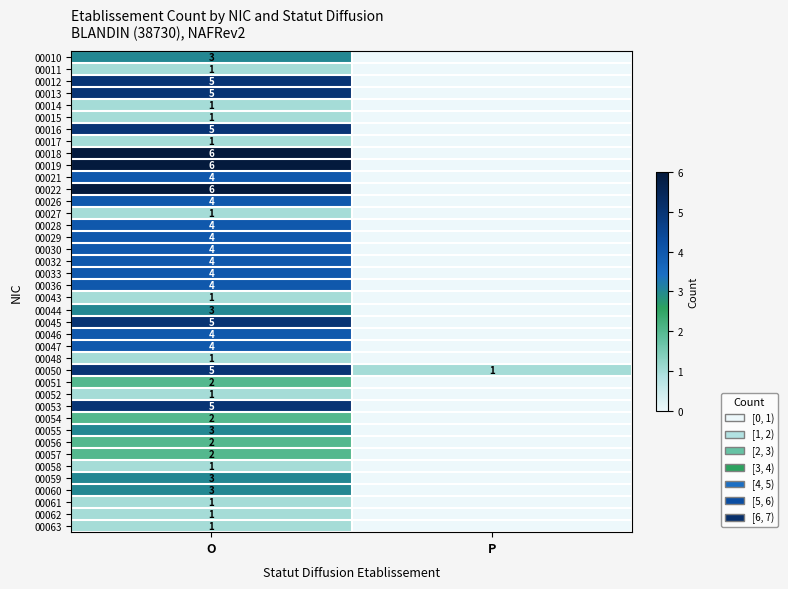

Is it true that 00063 equals 1 at O?

True